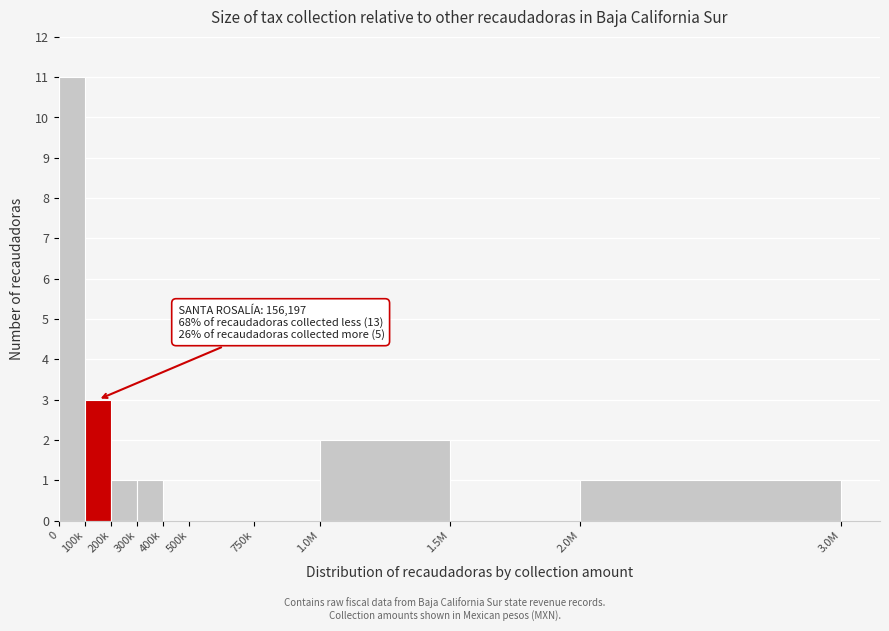

Reading left to right, what are all the values shown in this chart?

0=11	100k=3	200k=1	300k=1	400k=0	500k=0	750k=0	1.0M=2	1.5M=0	2.0M=1